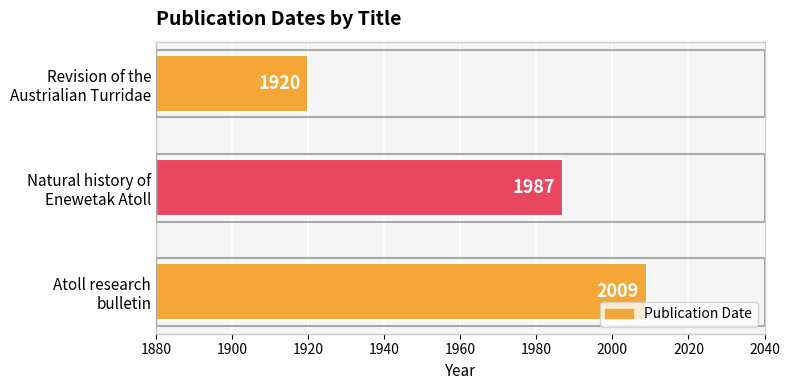

How many categories are shown in the chart?

3